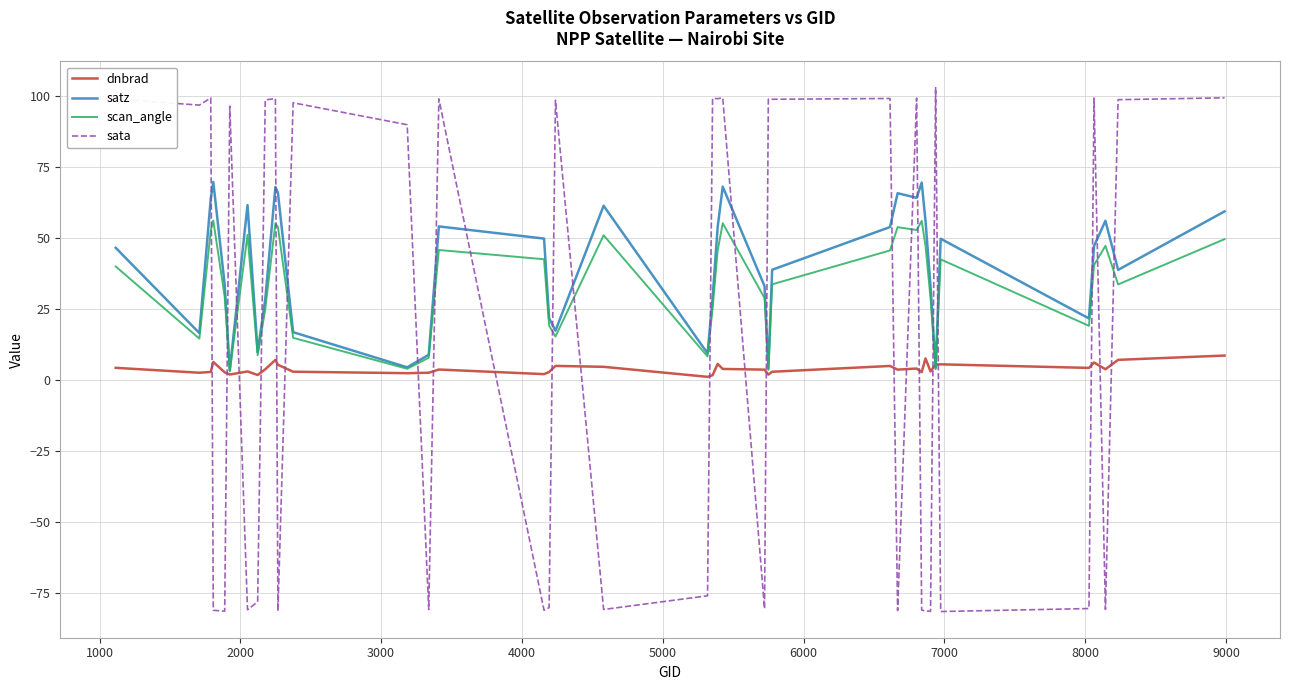

True or false: sata and satz cross at least once.

True